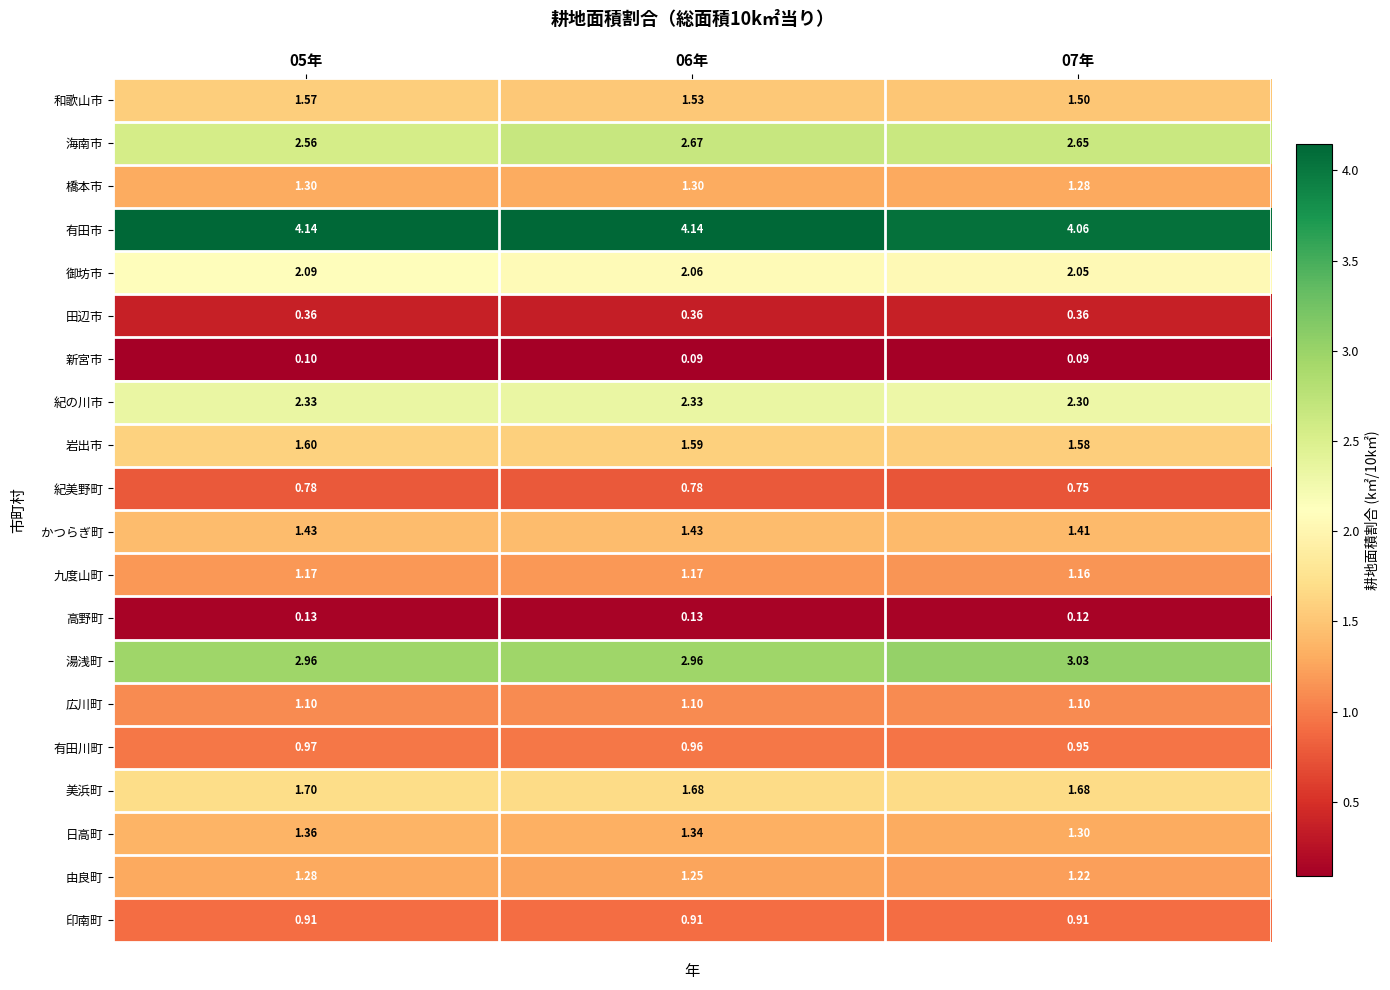

List the series in order of their peak value, highest first.

有田市, 湯浅町, 海南市, 紀の川市, 御坊市, 美浜町, 岩出市, 和歌山市, かつらぎ町, 日高町, 橋本市, 由良町, 九度山町, 広川町, 有田川町, 印南町, 紀美野町, 田辺市, 高野町, 新宮市